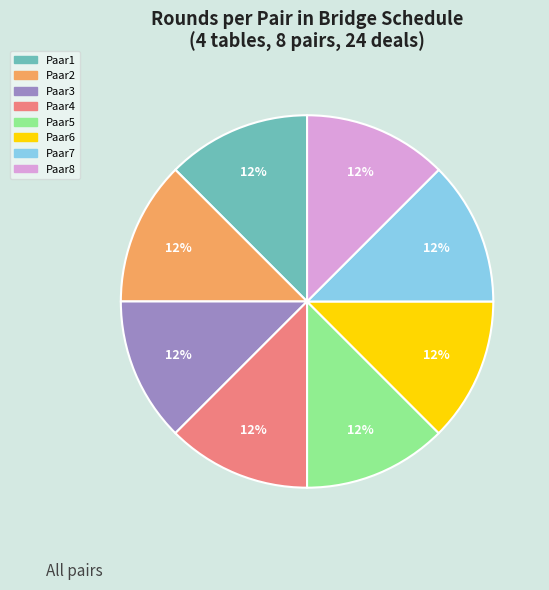

Is the sum of Paar6 and Paar3 greater than half?

No